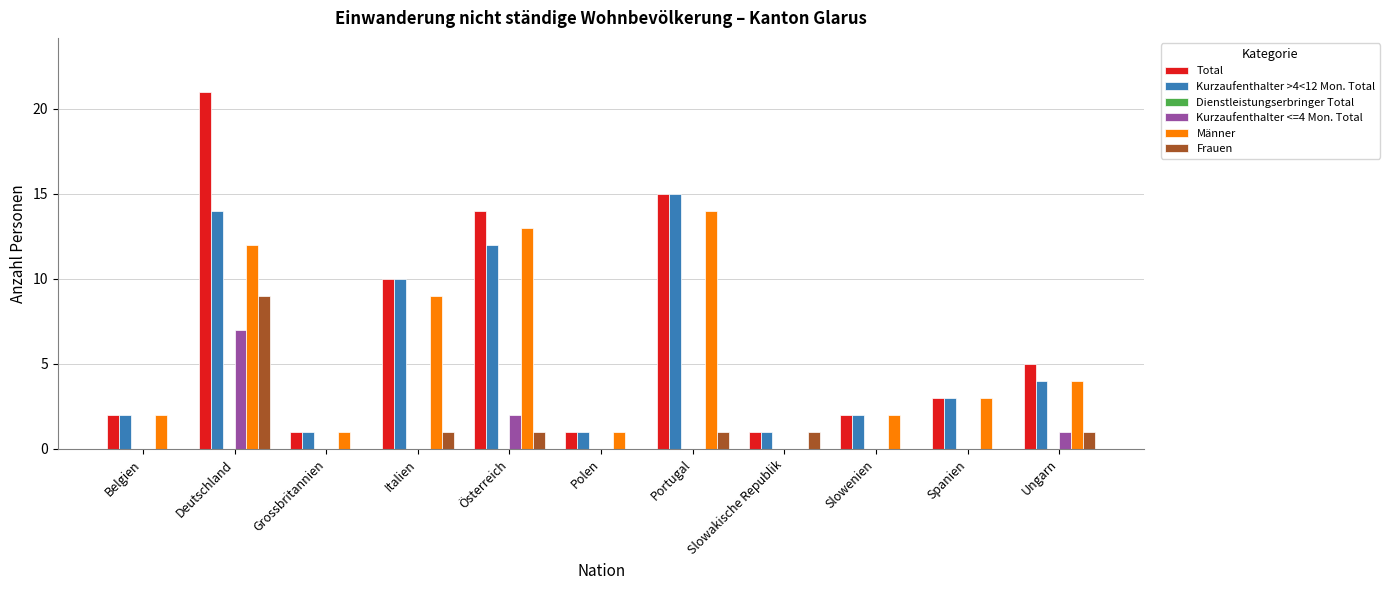

What is the greatest value displayed?

21